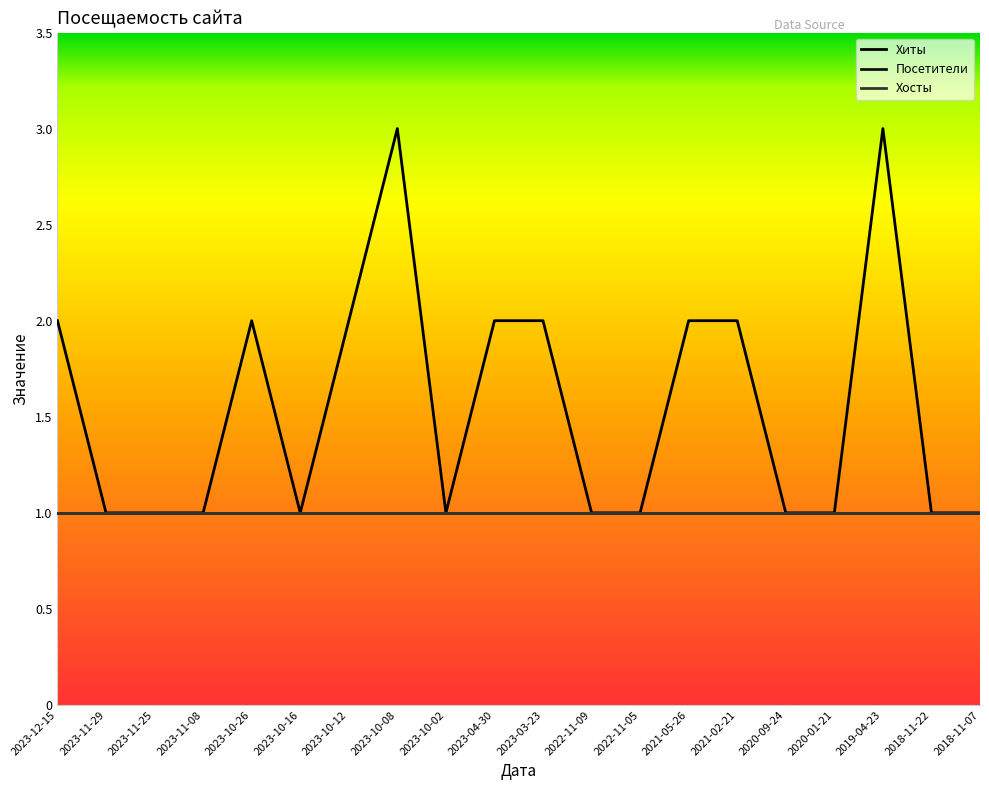

Does the chart display data point markers on the line(s)?

No